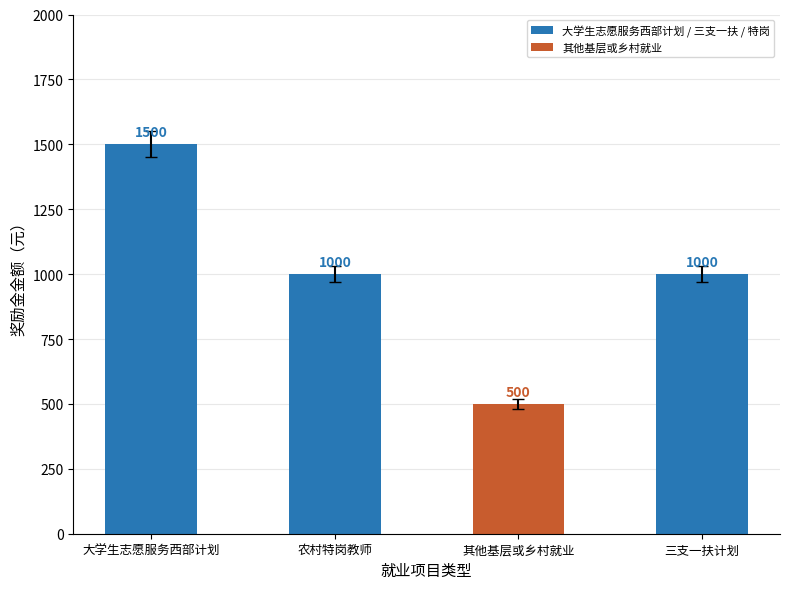

What is the smallest value displayed?

500